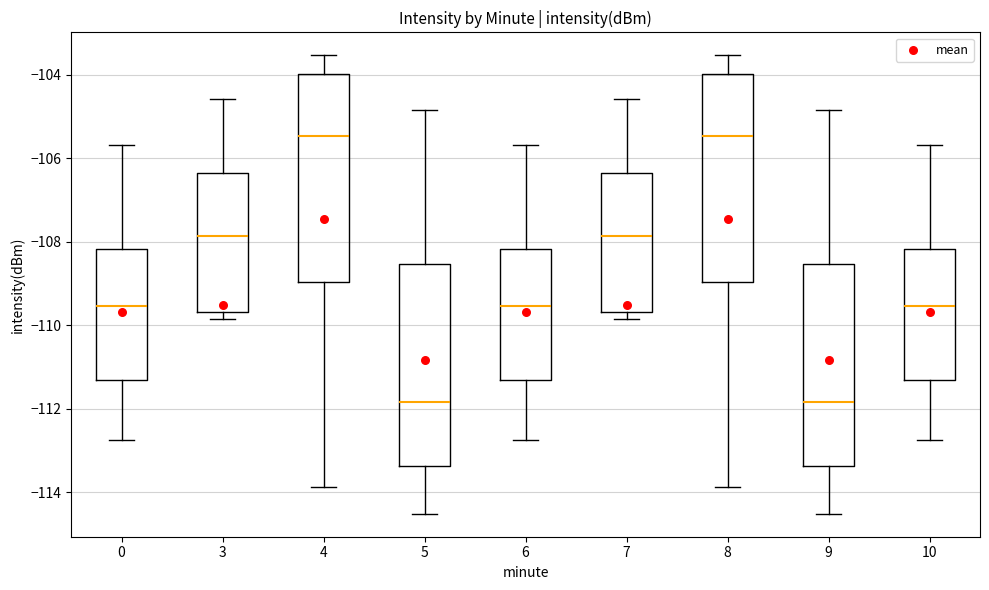

Reading left to right, transcribe this box plot: for each box, give where its median line is, the range the box spans, and where its two whiskers end, as read against the y-axis. The values are not printed on the chart, so give them approximately, as read against the axis.

0: median -109.6, box -111.4 to -108.2, whiskers -112.8 to -105.6
3: median -107.8, box -109.6 to -106.4, whiskers -109.8 to -104.6
4: median -105.4, box -109.0 to -104.0, whiskers -113.8 to -103.6
5: median -111.8, box -113.4 to -108.6, whiskers -114.6 to -104.8
6: median -109.6, box -111.4 to -108.2, whiskers -112.8 to -105.6
7: median -107.8, box -109.6 to -106.4, whiskers -109.8 to -104.6
8: median -105.4, box -109.0 to -104.0, whiskers -113.8 to -103.6
9: median -111.8, box -113.4 to -108.6, whiskers -114.6 to -104.8
10: median -109.6, box -111.4 to -108.2, whiskers -112.8 to -105.6